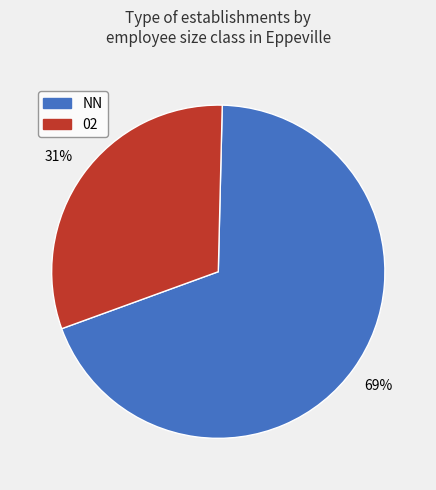

To the nearest percent, what is the average slice percentage?

50%